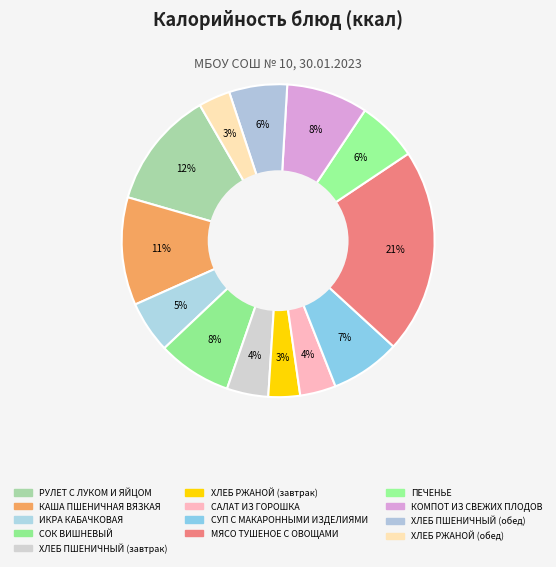

How many slices are in this pie chart?

13